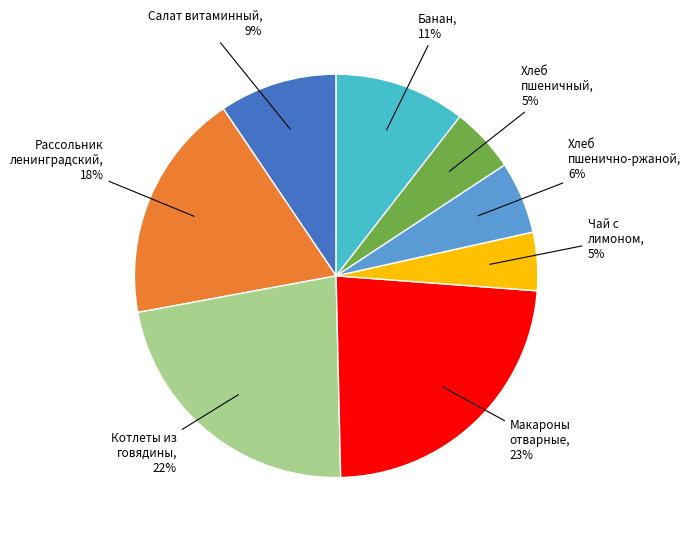

Does any single category account for the majority?

No